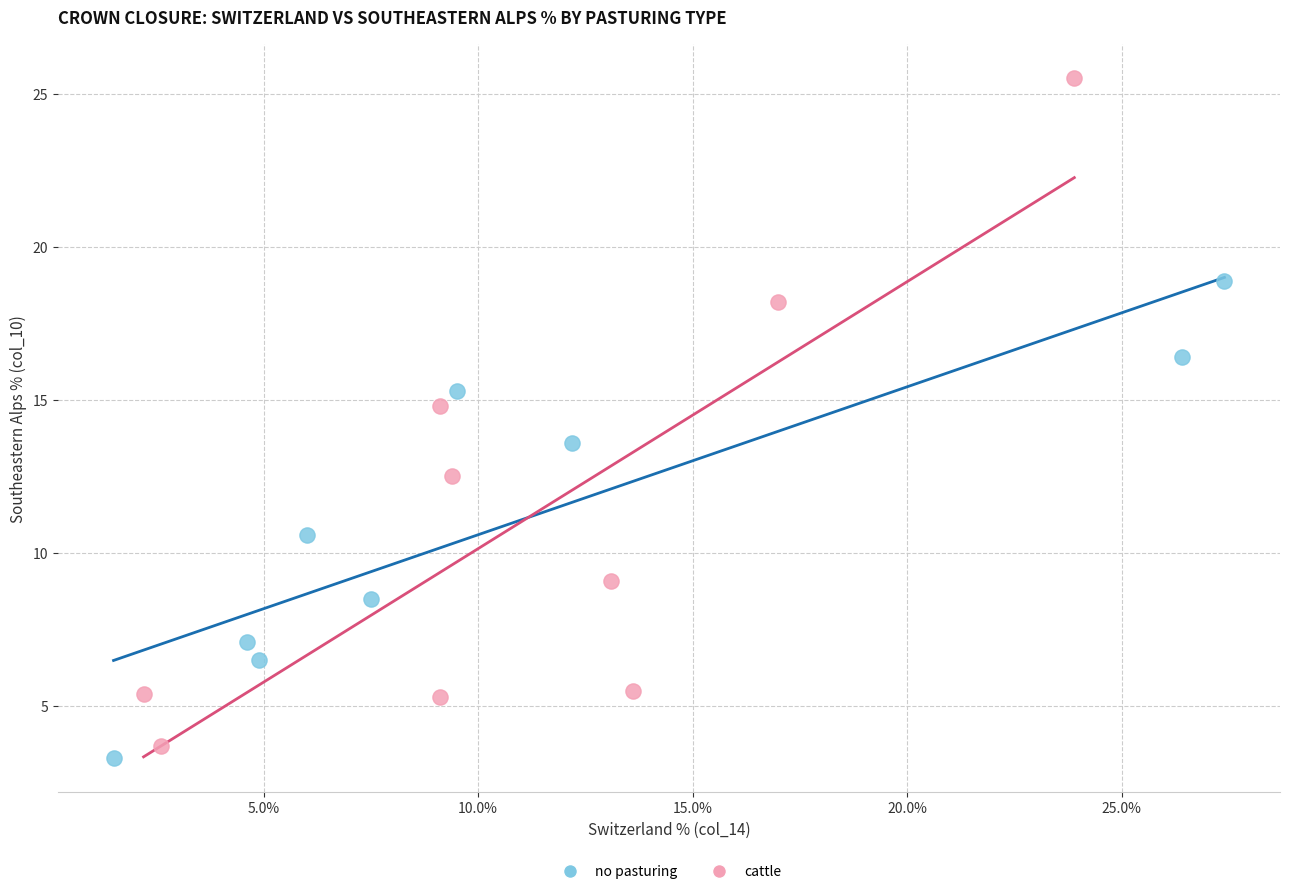

Which series has the widest spread of Y values?

cattle